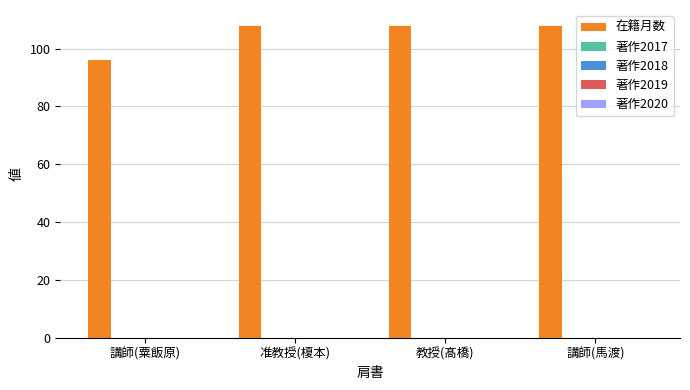

What is the value of the 2nd bar from the left?

108